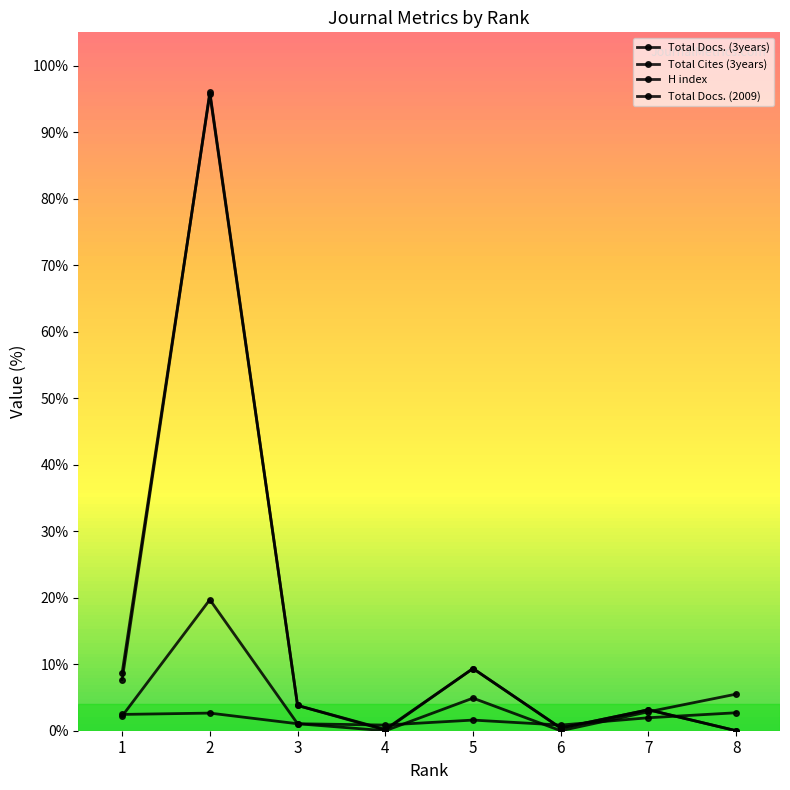

What is the value of the H index point at the 6th from the left?

17